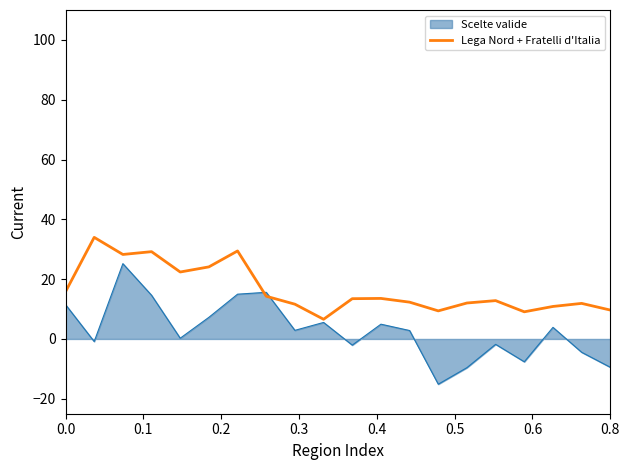

What is the maximum value shown in the chart?

34.0